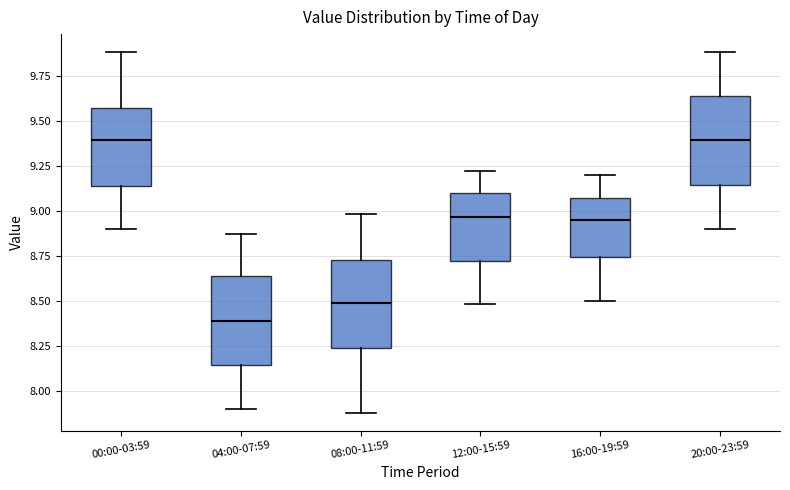

Reading left to right, transcribe this box plot: for each box, give where its median line is, the range the box spans, and where its two whiskers end, as read against the y-axis. The values are not printed on the chart, so give them approximately, as read against the axis.

00:00-03:59: median 9.40, box 9.15 to 9.55, whiskers 8.90 to 9.90
04:00-07:59: median 8.40, box 8.15 to 8.65, whiskers 7.90 to 8.85
08:00-11:59: median 8.50, box 8.25 to 8.75, whiskers 7.90 to 9.00
12:00-15:59: median 8.95, box 8.70 to 9.10, whiskers 8.50 to 9.20
16:00-19:59: median 8.95, box 8.75 to 9.05, whiskers 8.50 to 9.20
20:00-23:59: median 9.40, box 9.15 to 9.65, whiskers 8.90 to 9.90